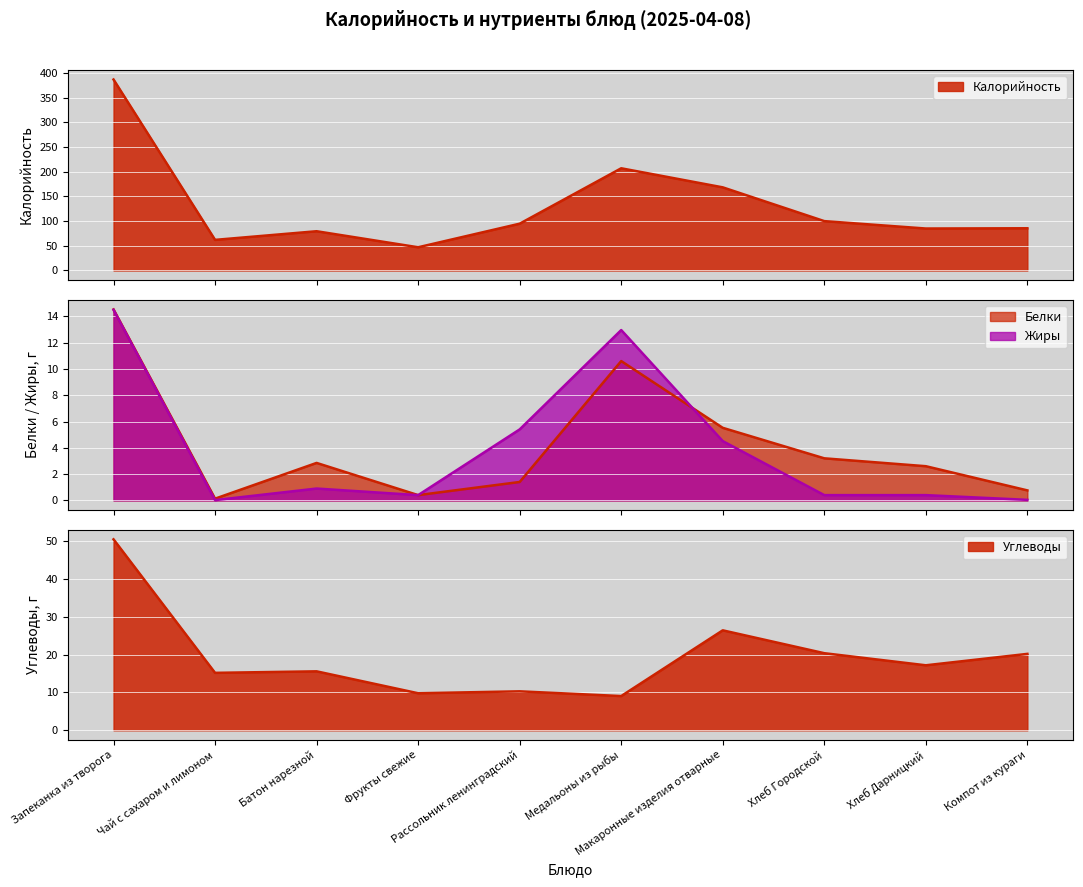

What value does the Белки series have at Медальоны из рыбы?

10.6